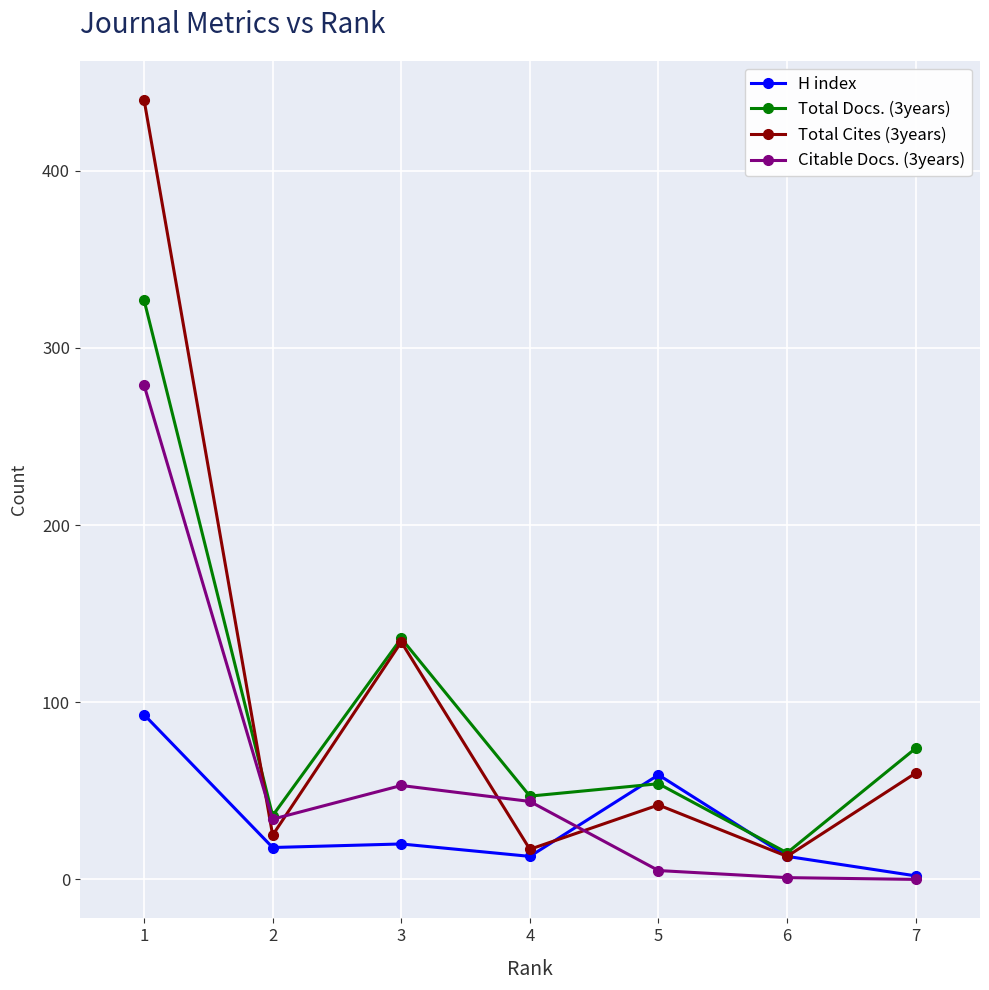

True or false: Total Cites (3years) has more than 1 points higher than both neighbors.

True